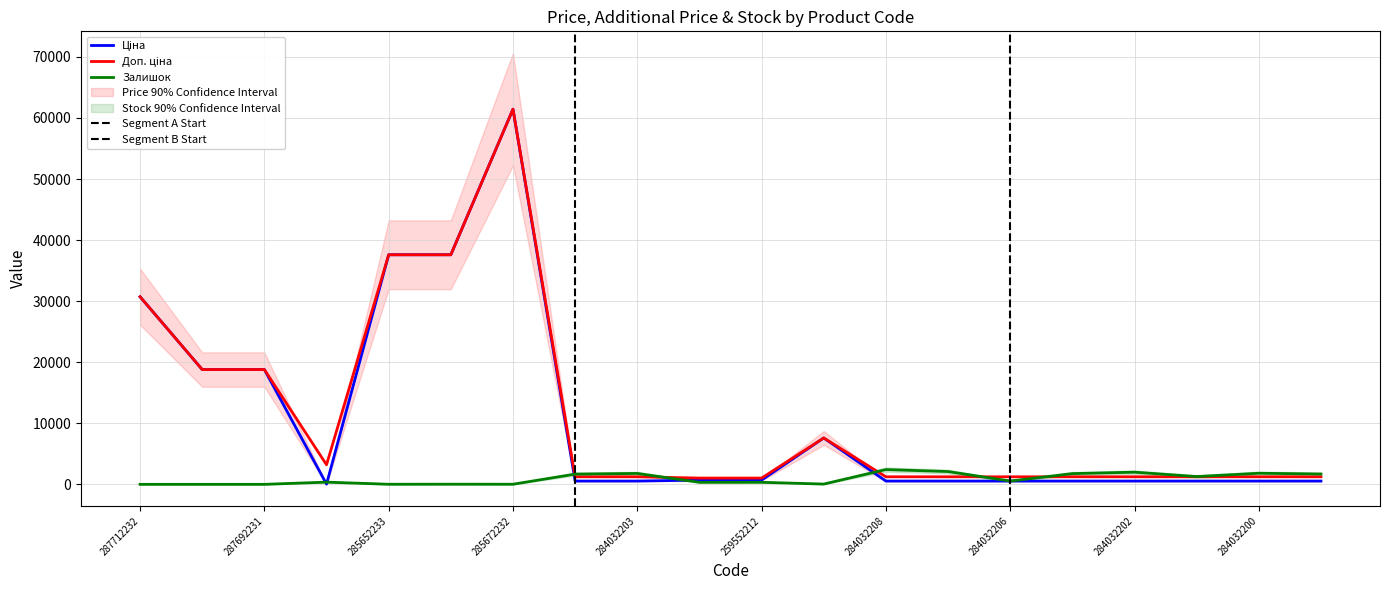

Rank the categories by Ціна value from lowest to highest.

283972211, 284032204, 284032203, 284032208, 284032207, 284032206, 284032205, 284032202, 284032201, 284032200, 284032199, 259552213, 259552212, 284392211, 287692233, 287692231, 287712232, 285652233, 285652231, 285672232